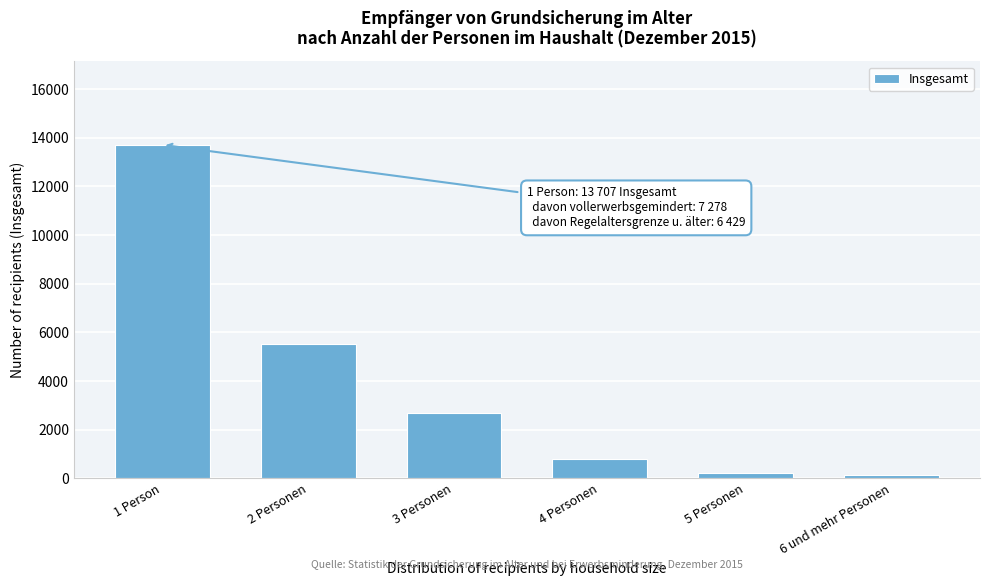

Reading left to right, transcribe all the data shown in this chart.

13707	5527	2702	803	200	128